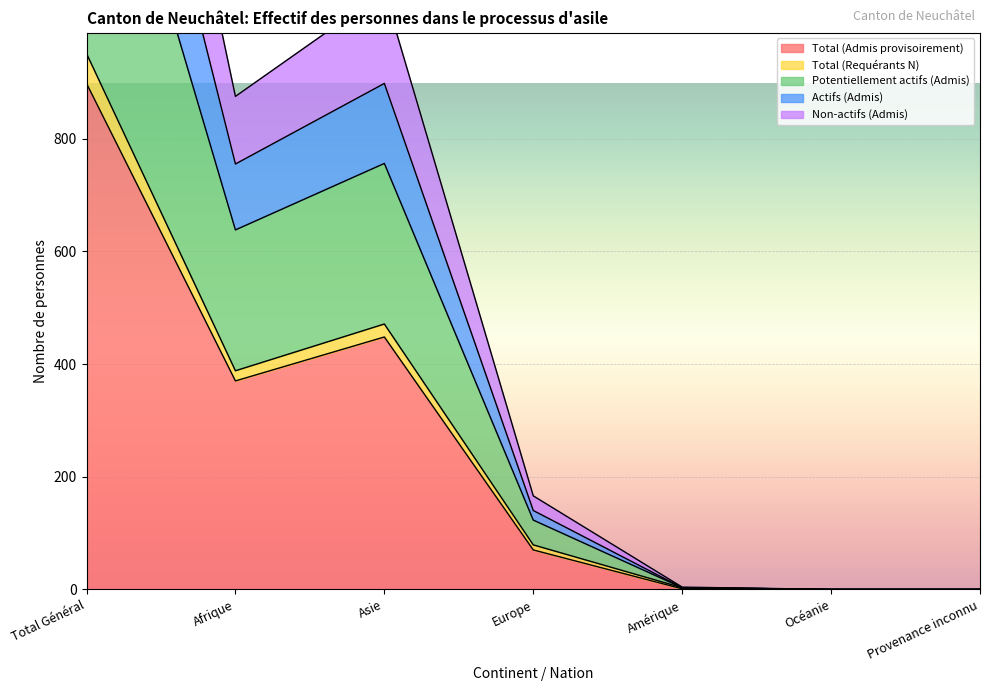

Which category has the highest value in the Total (Admis provisoirement) series?

Total Général